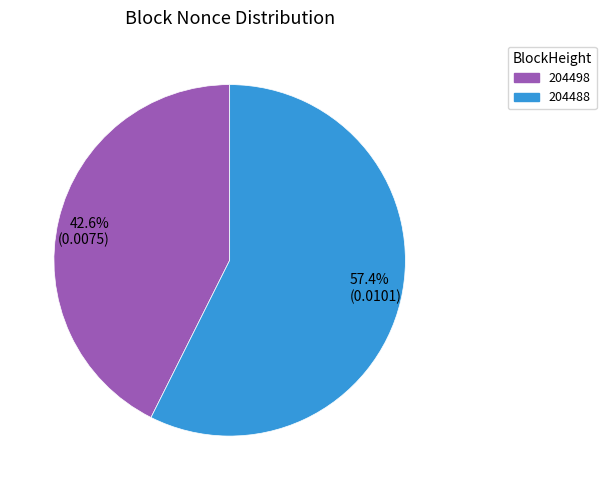

What is the majority slice?

204488